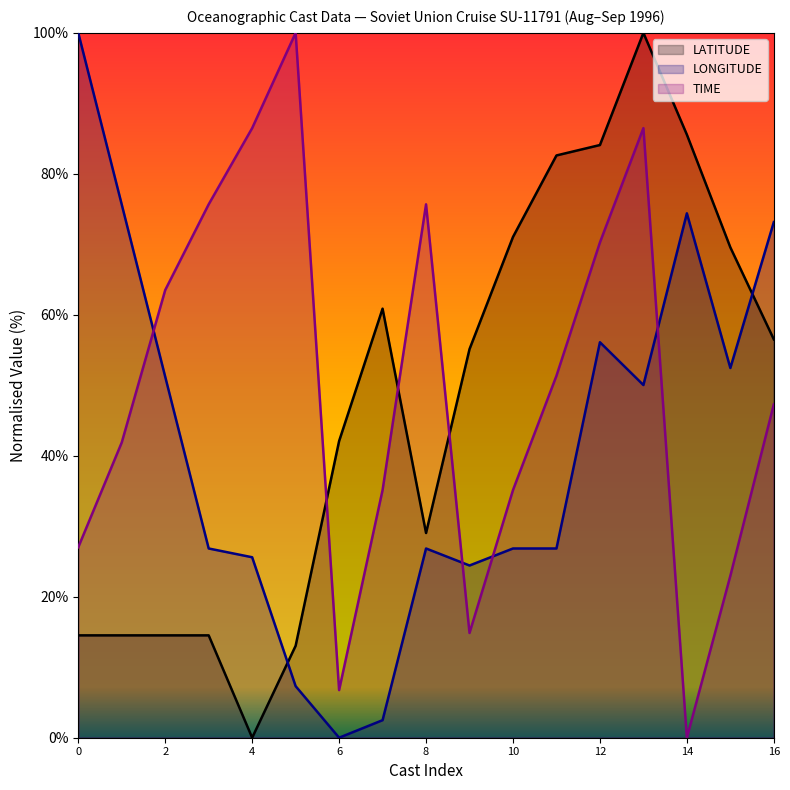

How many intersections are there between LONGITUDE and TIME?

4